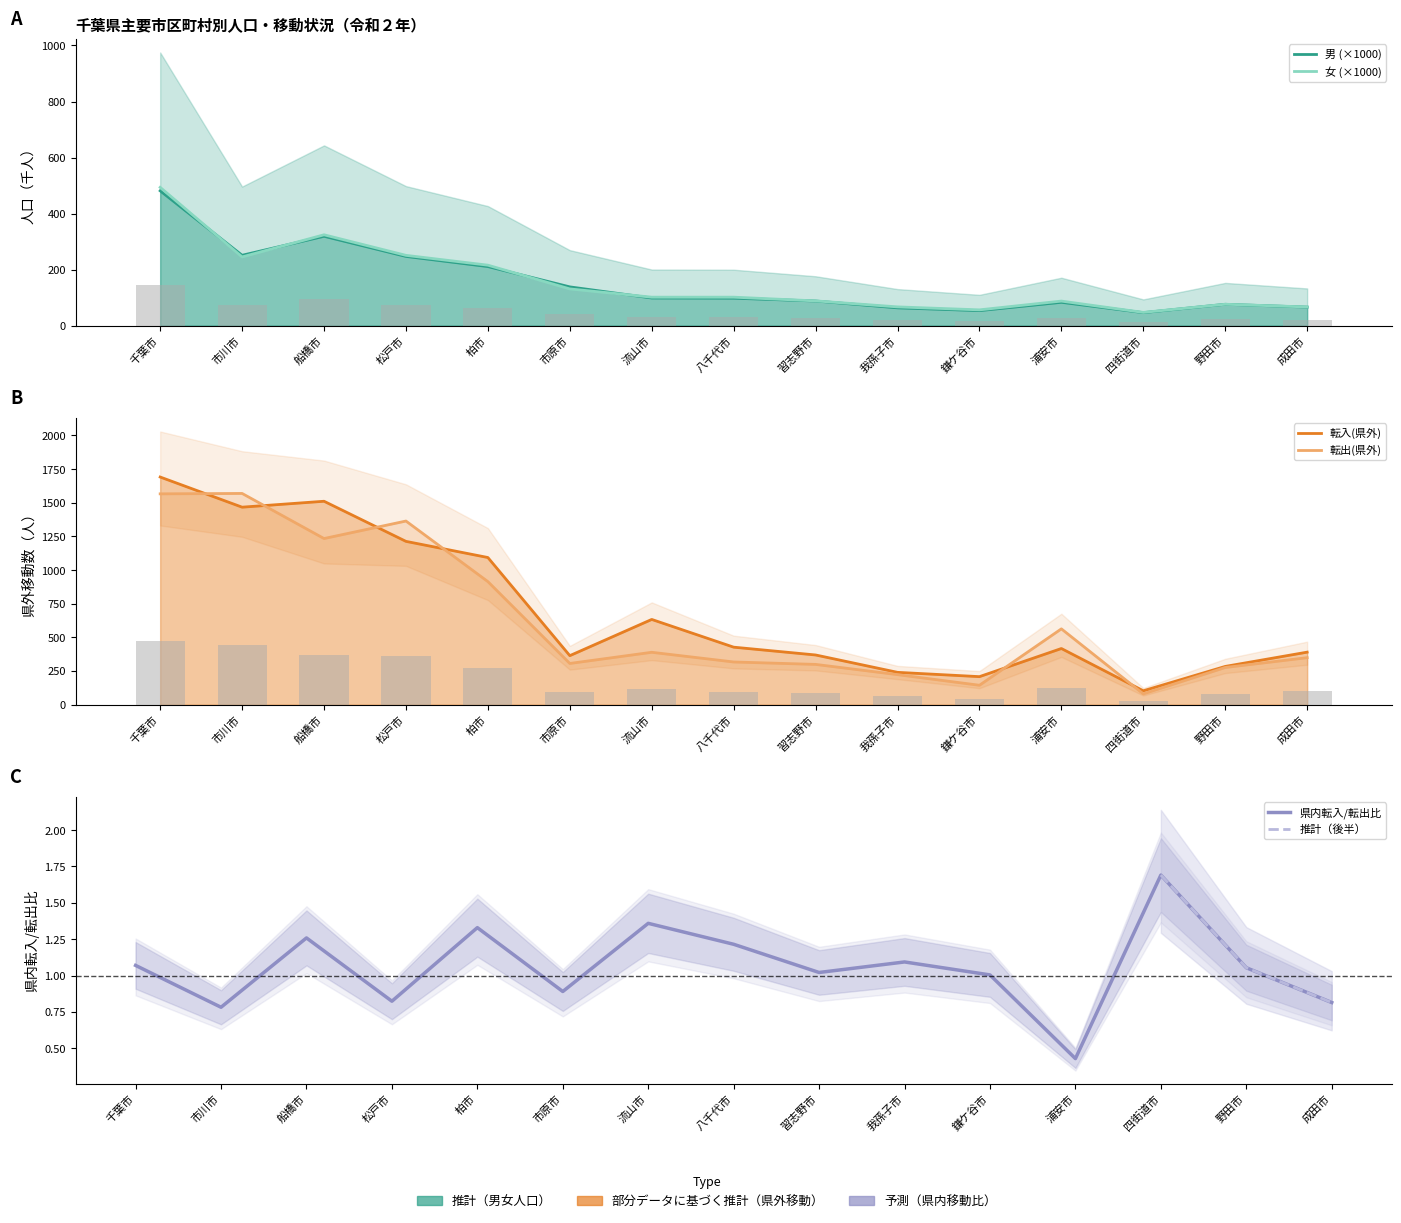

Reading right to left, transcribe all the data shown in this chart.

男: 66.2	76.2	46.4	83.4	53.6	63.5	87.9	98.0	98.6	138.4	210.9	247.1	319.0	251.2	481.3
女: 66.7	76.4	47.3	87.7	56.4	67.0	88.3	101.6	101.6	131.1	215.8	250.9	324.3	245.2	493.7
転入(県外): 390.0	284.0	103.0	417.0	208.0	240.0	369.0	427.0	633.0	364.0	1093.0	1213.0	1511.0	1467.0	1691.0
転出(県外): 349.0	276.0	80.0	563.0	144.0	223.0	299.0	317.0	389.0	306.0	914.0	1364.0	1234.0	1569.0	1566.0